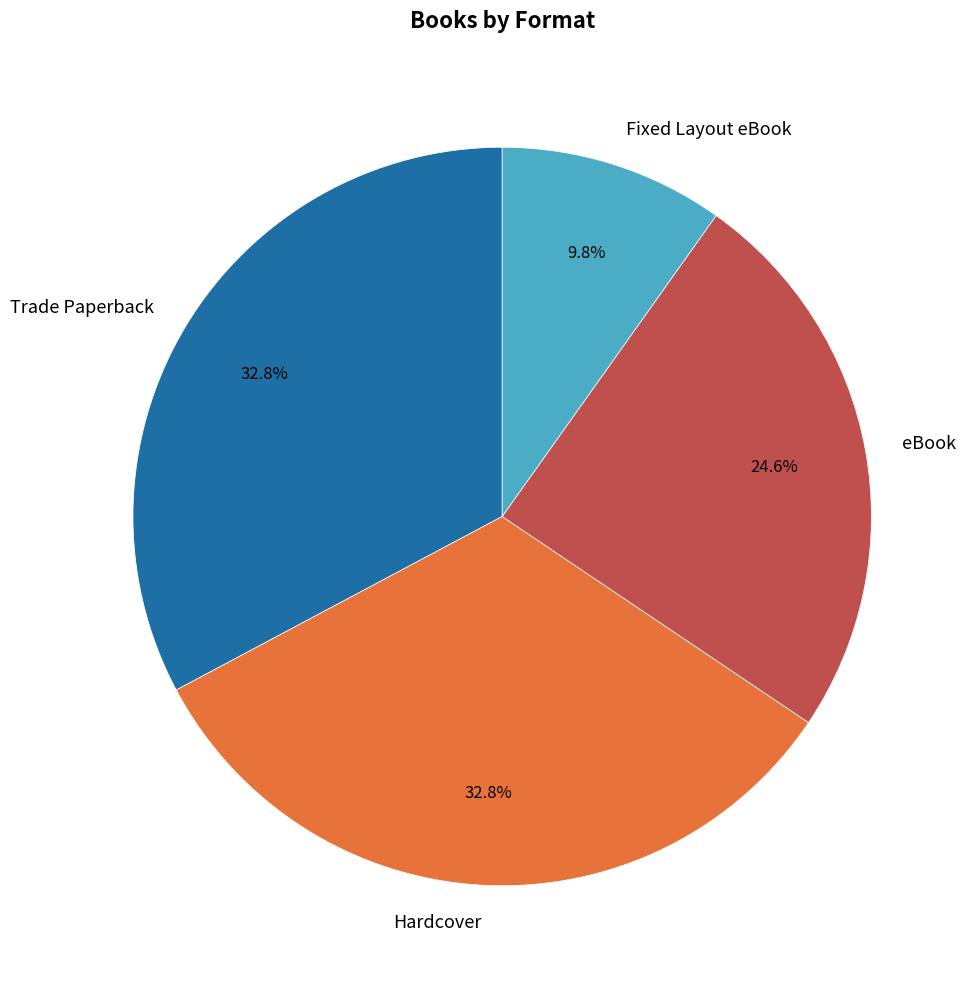

True or false: Hardcover accounts for 19% of the total.

False